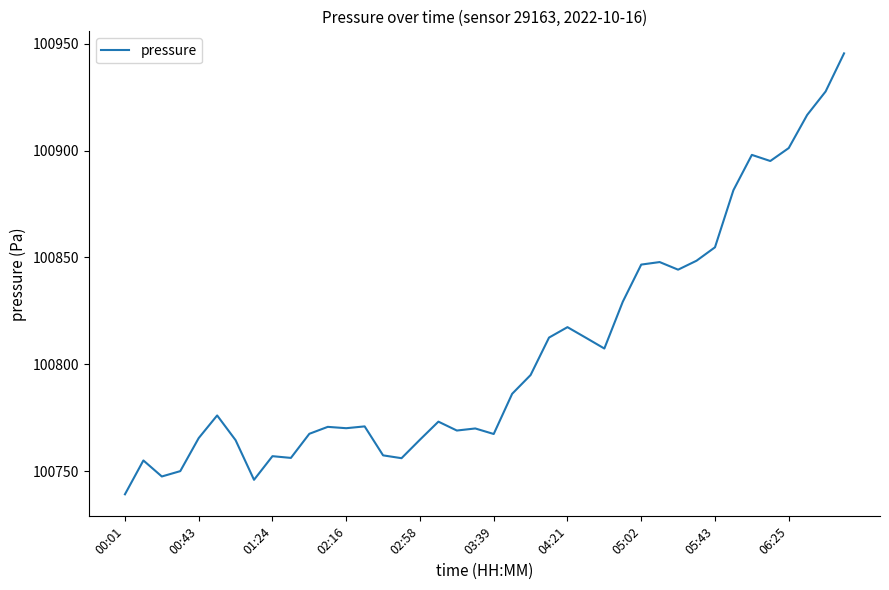

Count the number of categories in the chart.

40